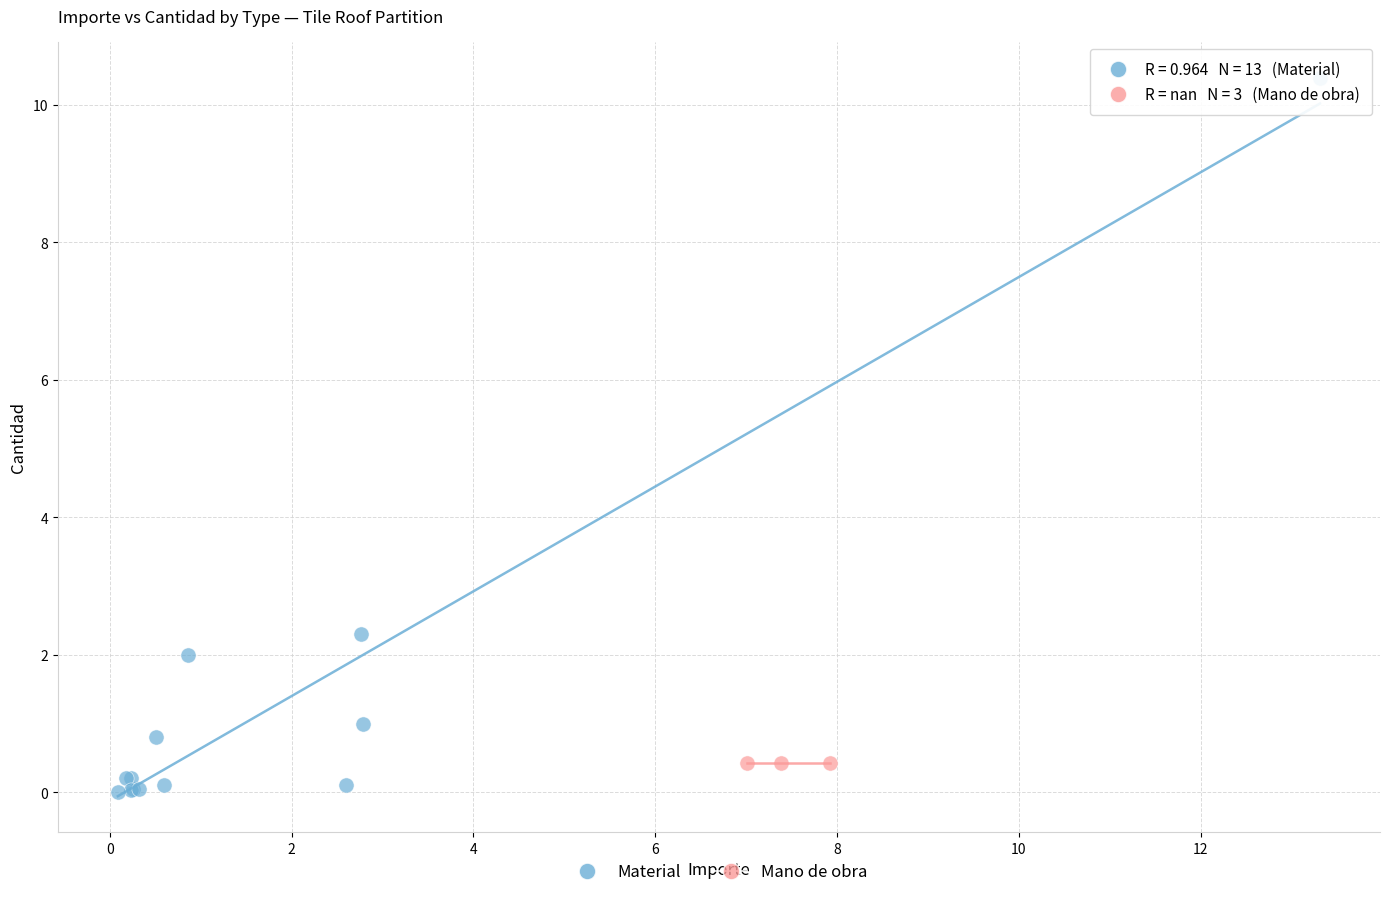

Which series contains the highest Y value?

Material